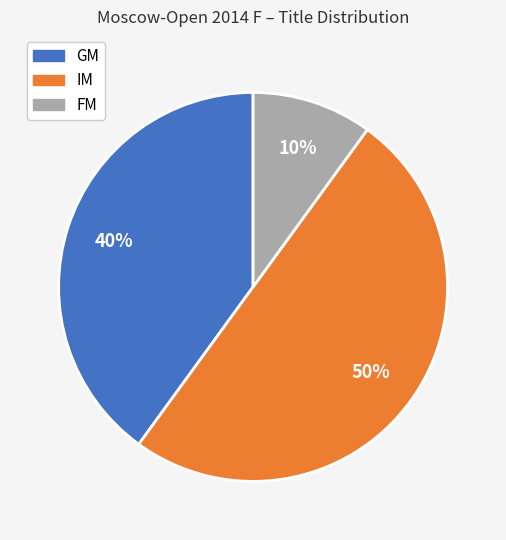

Approximately how many times larger is the value at IM compared to FM?

5.0